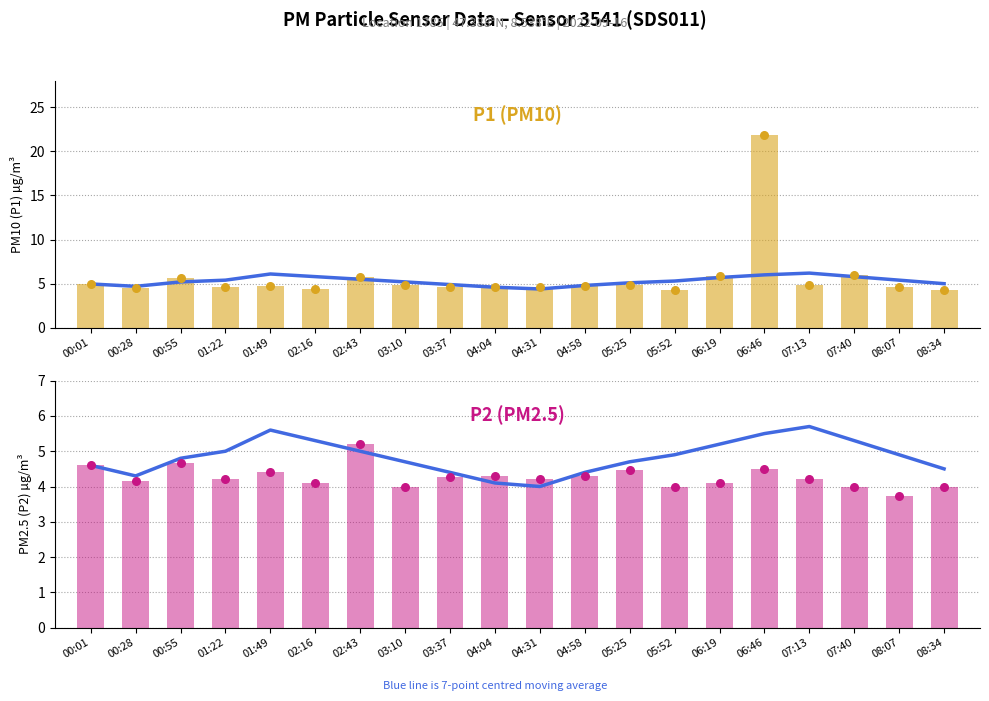

Which series has the largest Y range (max minus min)?

P1 raw